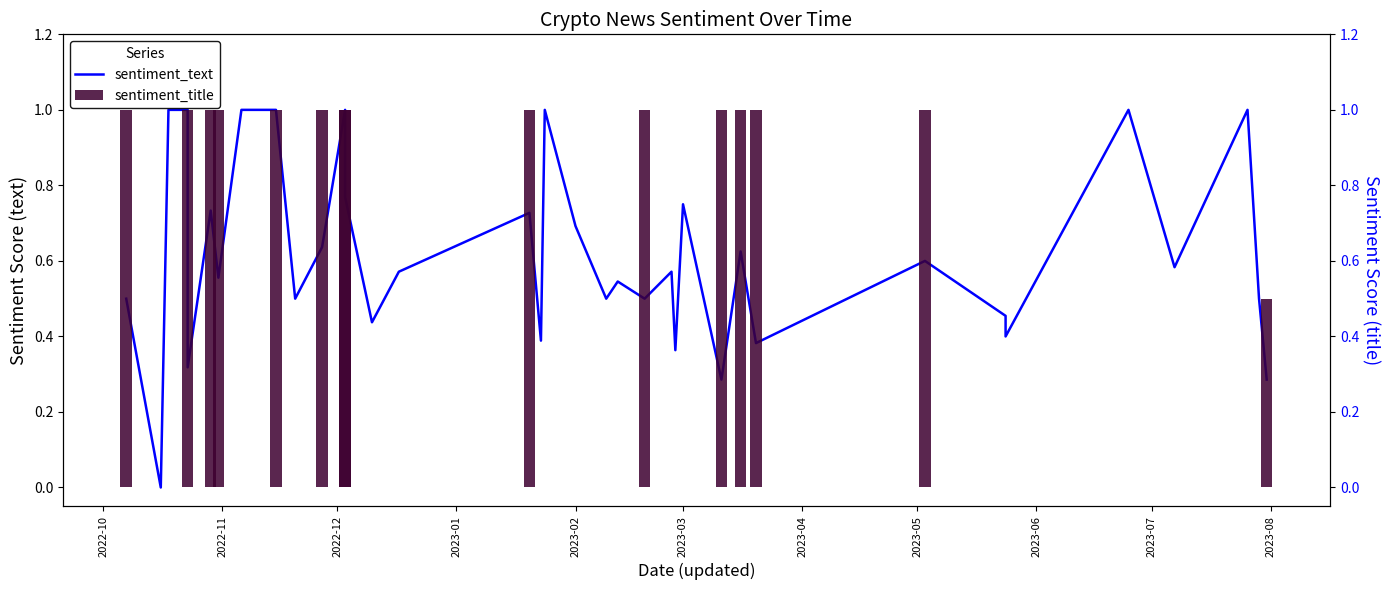

How many values in the sentiment_text series exceed 0?

39